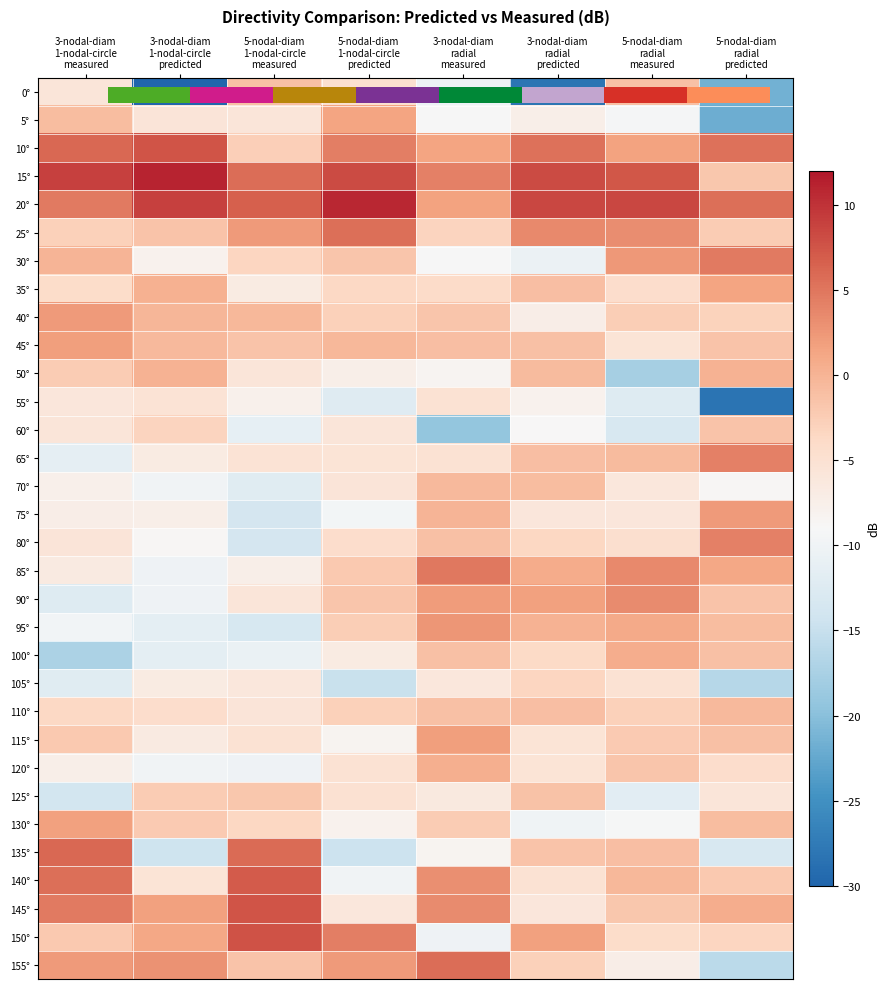

What is the approximate value of 105° at 5-nodal-diam radial measured?

-5.2